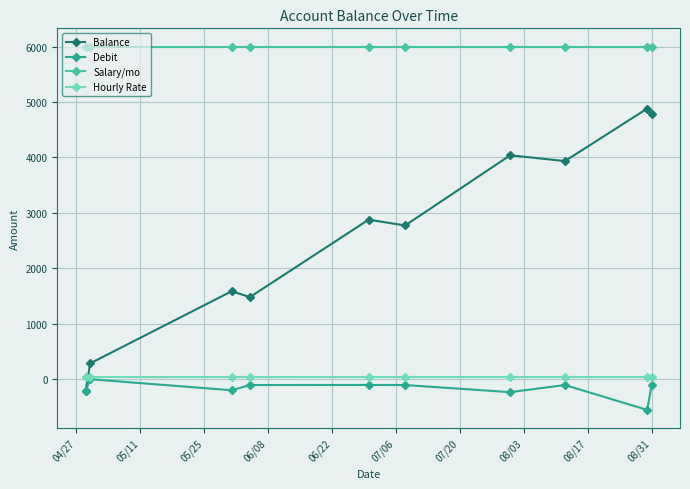

True or false: Salary/mo and Balance cross at least once.

False